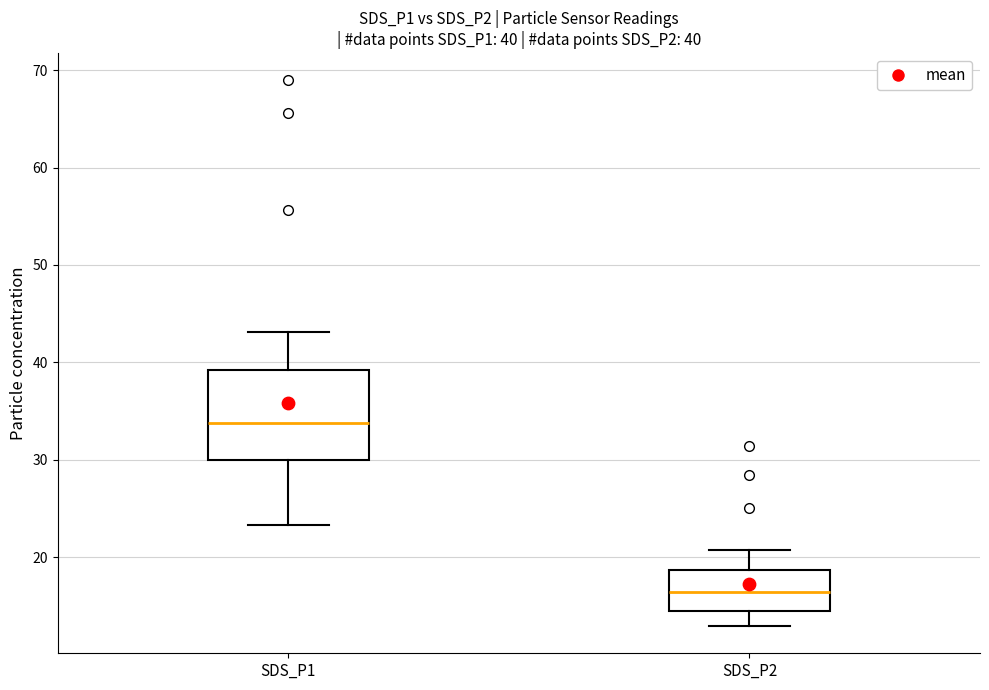

Which box has the highest median line?

SDS_P1